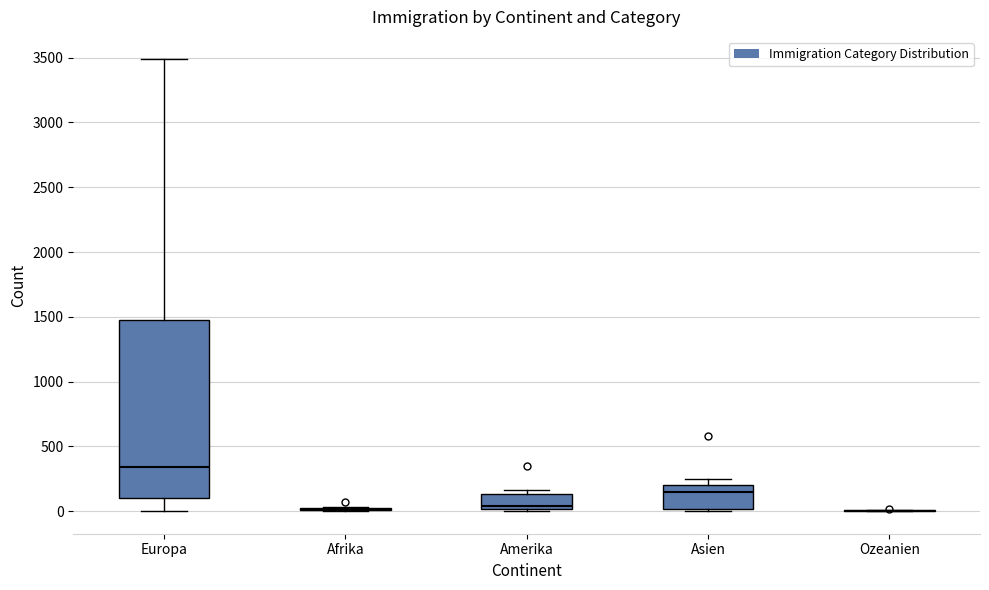

Where is the lower edge of the box for Amerika on the y-axis? The values are not printed on the chart, so give them approximately, as read against the axis.

0